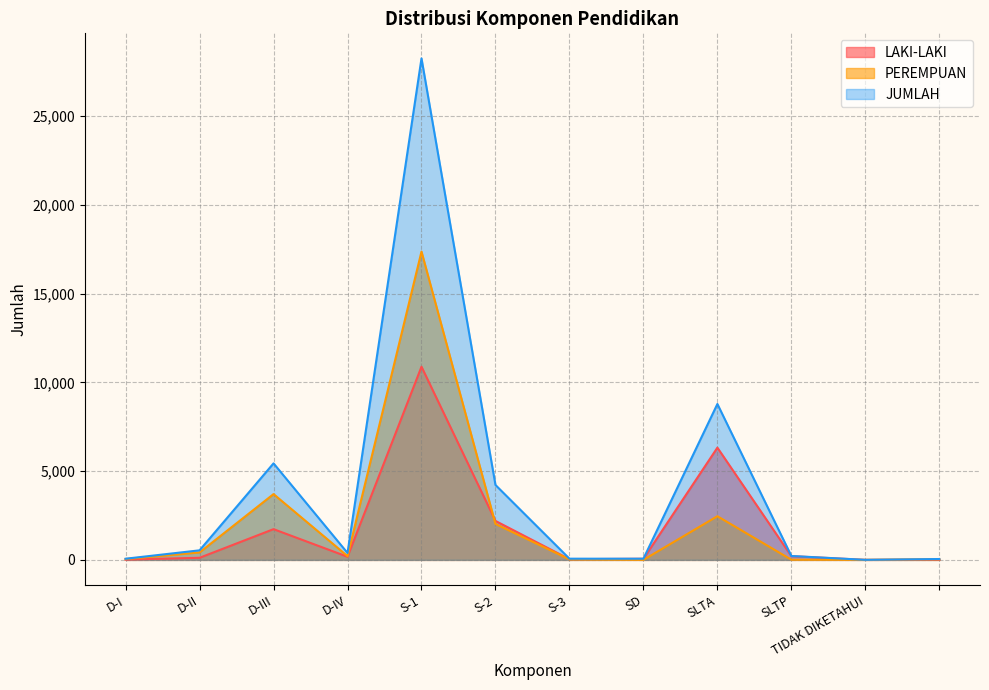

List the series in order of their overall mean, highest first.

JUMLAH, PEREMPUAN, LAKI-LAKI